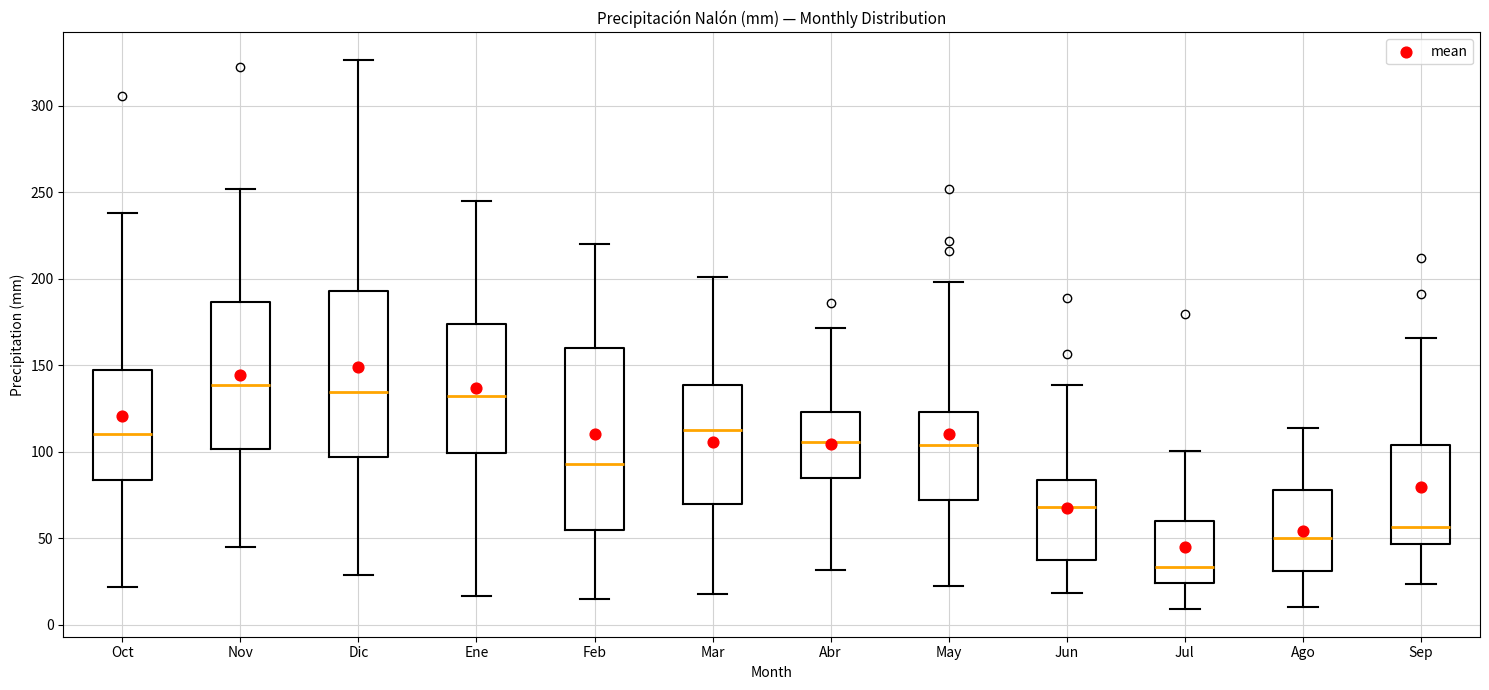

Reading left to right, read every box against the y-axis: the position of its median line, the range the box covers, and the ends of its whiskers. The values are not printed on the chart, so give them approximately, as read against the axis.

Oct: median 110, box 85 to 145, whiskers 20 to 240
Nov: median 140, box 100 to 185, whiskers 45 to 250
Dic: median 135, box 95 to 195, whiskers 30 to 325
Ene: median 135, box 100 to 175, whiskers 15 to 245
Feb: median 95, box 55 to 160, whiskers 15 to 220
Mar: median 115, box 70 to 140, whiskers 20 to 200
Abr: median 105, box 85 to 125, whiskers 30 to 170
May: median 105, box 70 to 125, whiskers 20 to 200
Jun: median 70, box 40 to 85, whiskers 20 to 140
Jul: median 35, box 25 to 60, whiskers 10 to 100
Ago: median 50, box 30 to 80, whiskers 10 to 115
Sep: median 55, box 45 to 105, whiskers 25 to 165